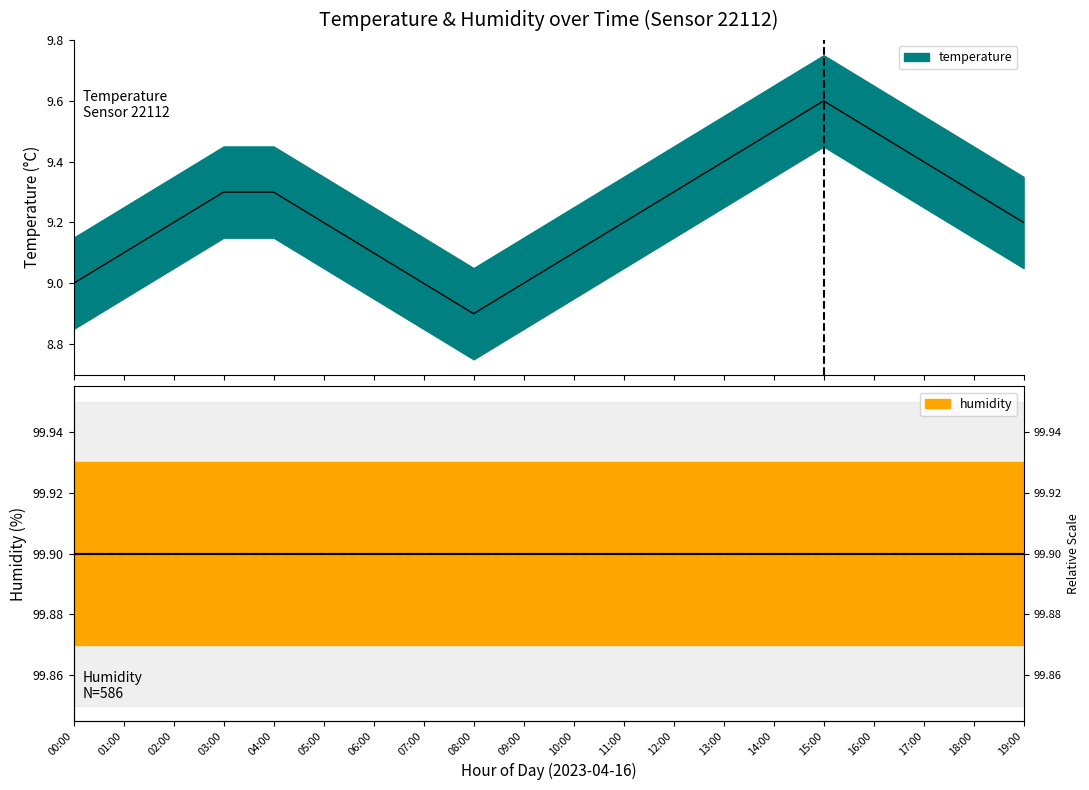

Reading left to right, transcribe all the data shown in this chart.

00:00=9.0	01:00=9.1	02:00=9.2	03:00=9.3	04:00=9.3	05:00=9.2	06:00=9.1	07:00=9.0	08:00=8.9	09:00=9.0	10:00=9.1	11:00=9.2	12:00=9.3	13:00=9.4	14:00=9.5	15:00=9.6	16:00=9.5	17:00=9.4	18:00=9.3	19:00=9.2